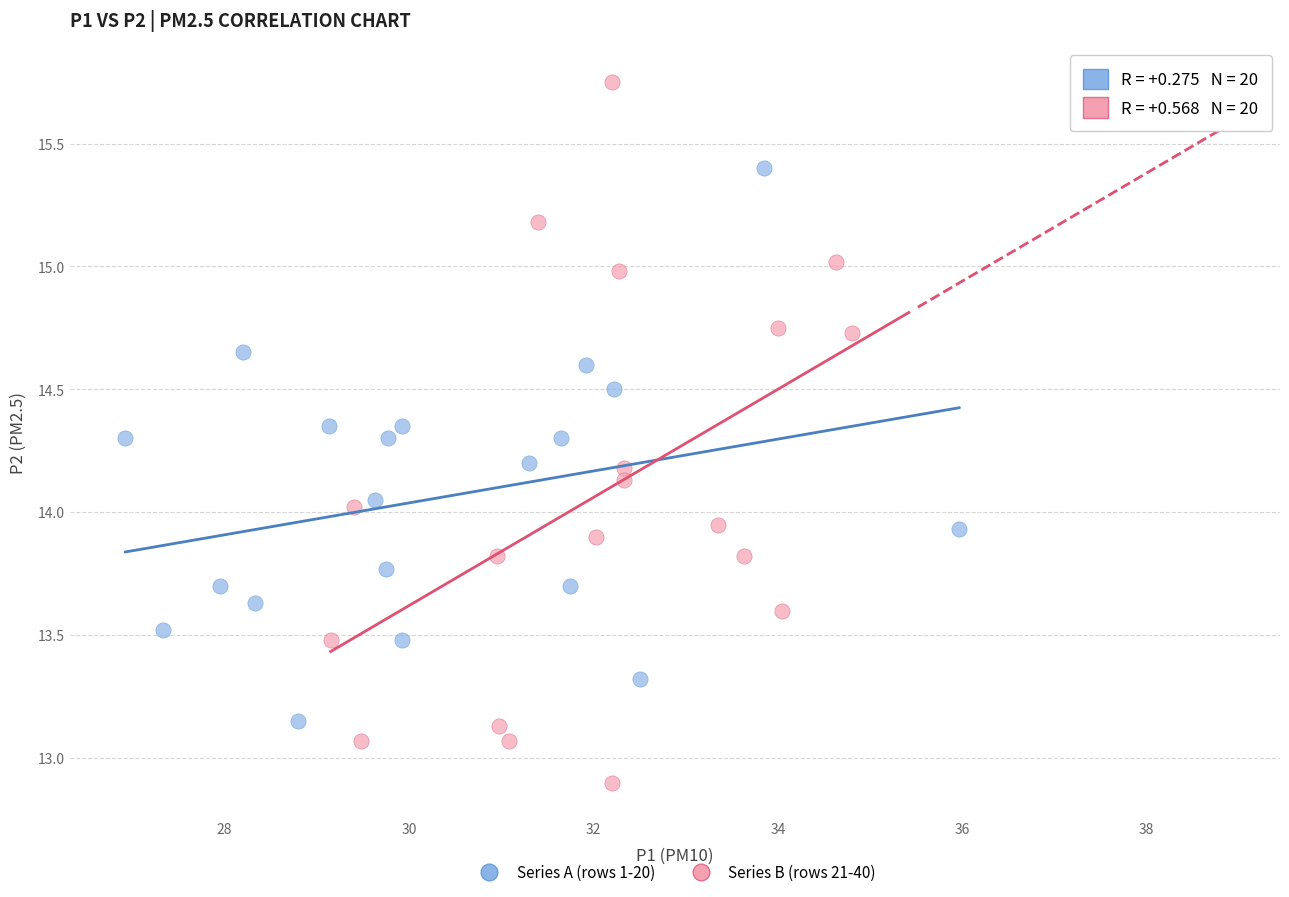

Which series contains the lowest Y value?

Series B (rows 21-40)